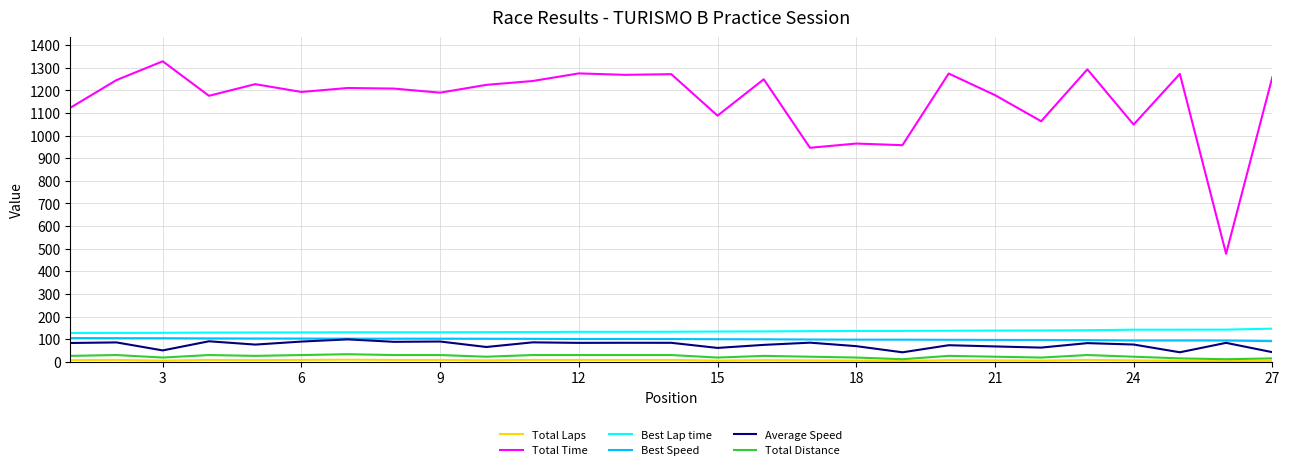

Which series has the largest total across all categories?

Total Time